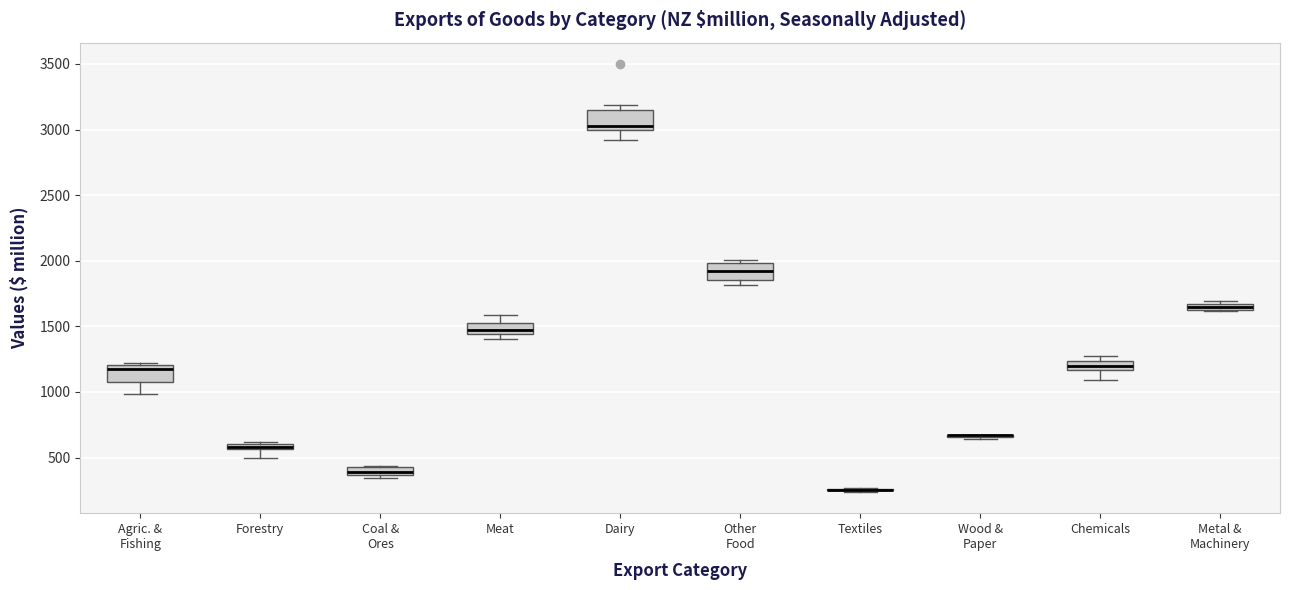

Where is the lower edge of the box for Dairy on the y-axis? The values are not printed on the chart, so give them approximately, as read against the axis.

3000